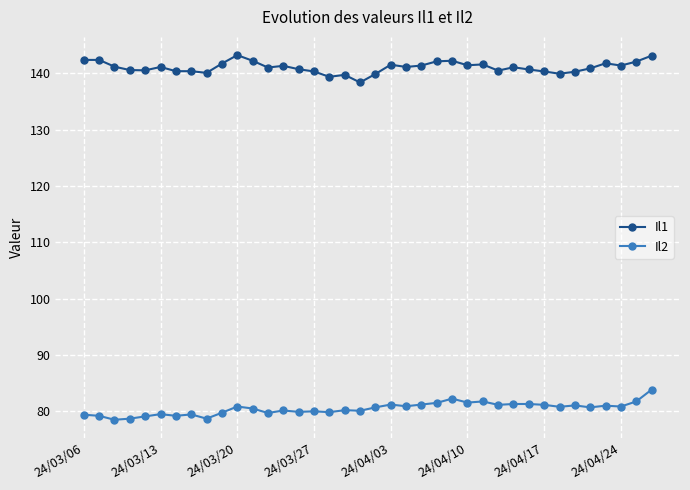

How many data points does each series have?

38